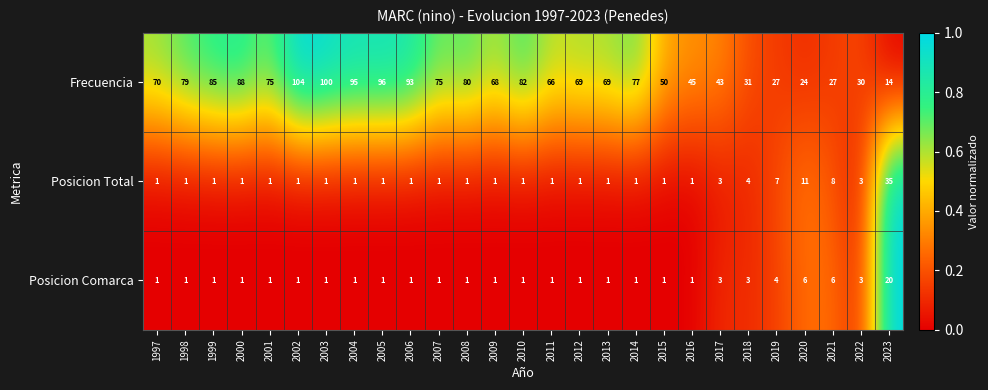

How many data points does each series have?

27